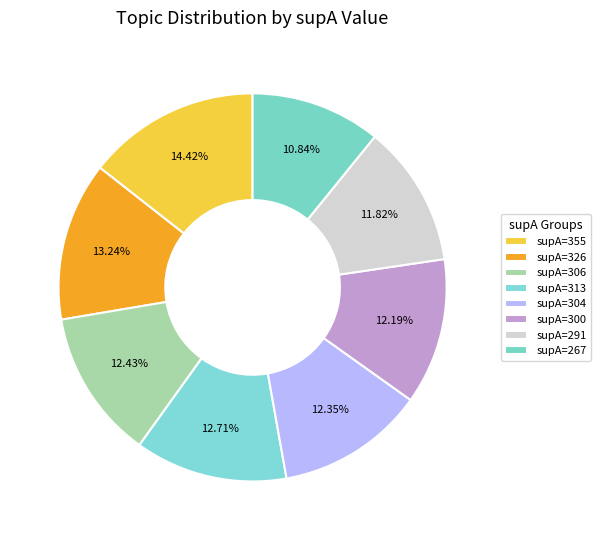

How many segments does this pie chart have?

8